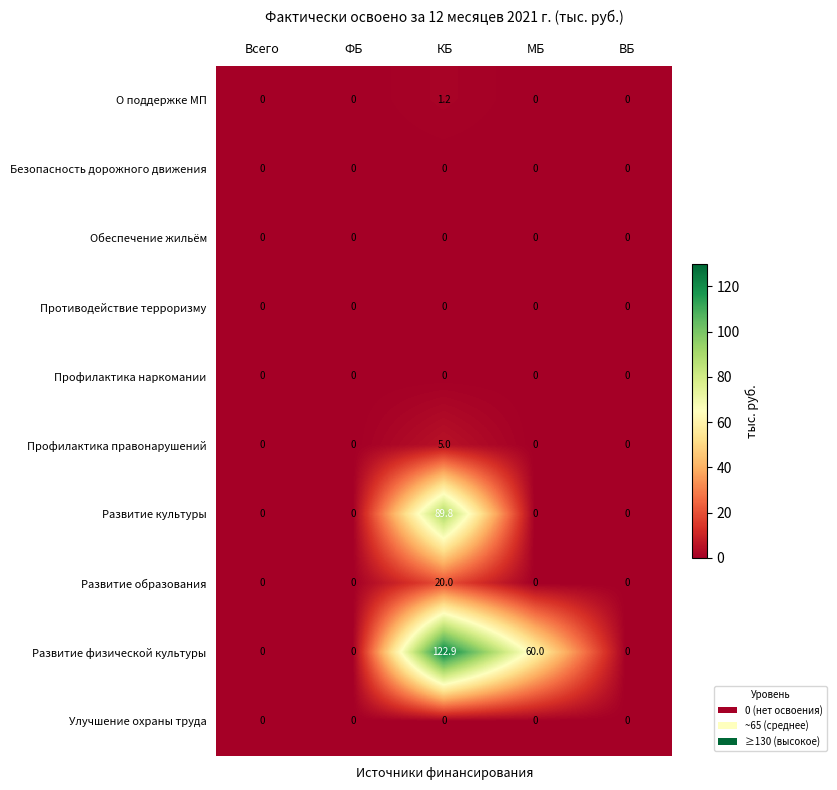

How many distinct data groups are displayed?

10